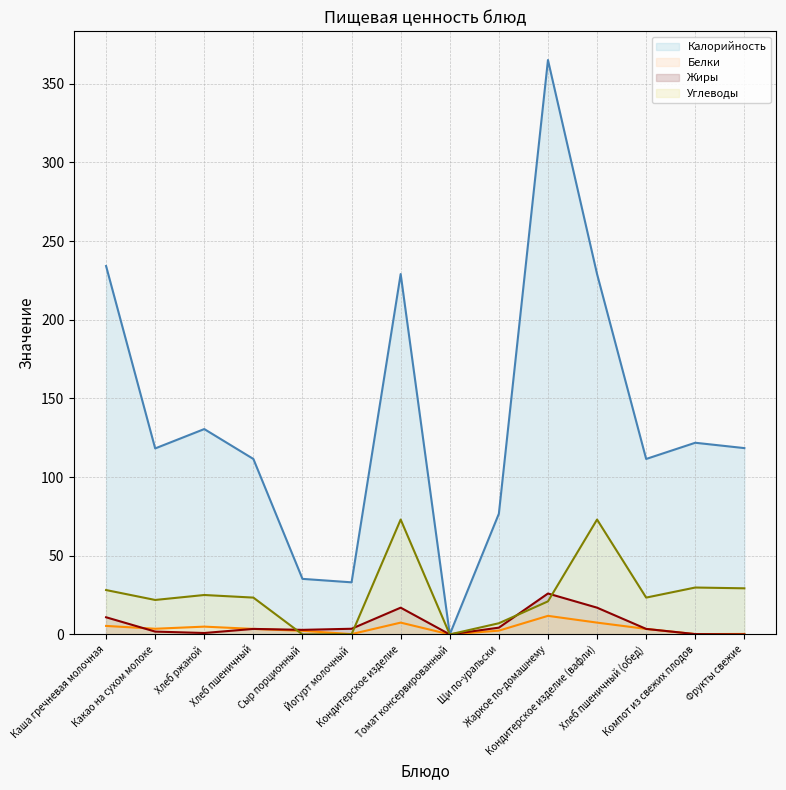

Between Кондитерское изделие and Щи по-уральски, which series saw the biggest shift?

Калорийность (line)